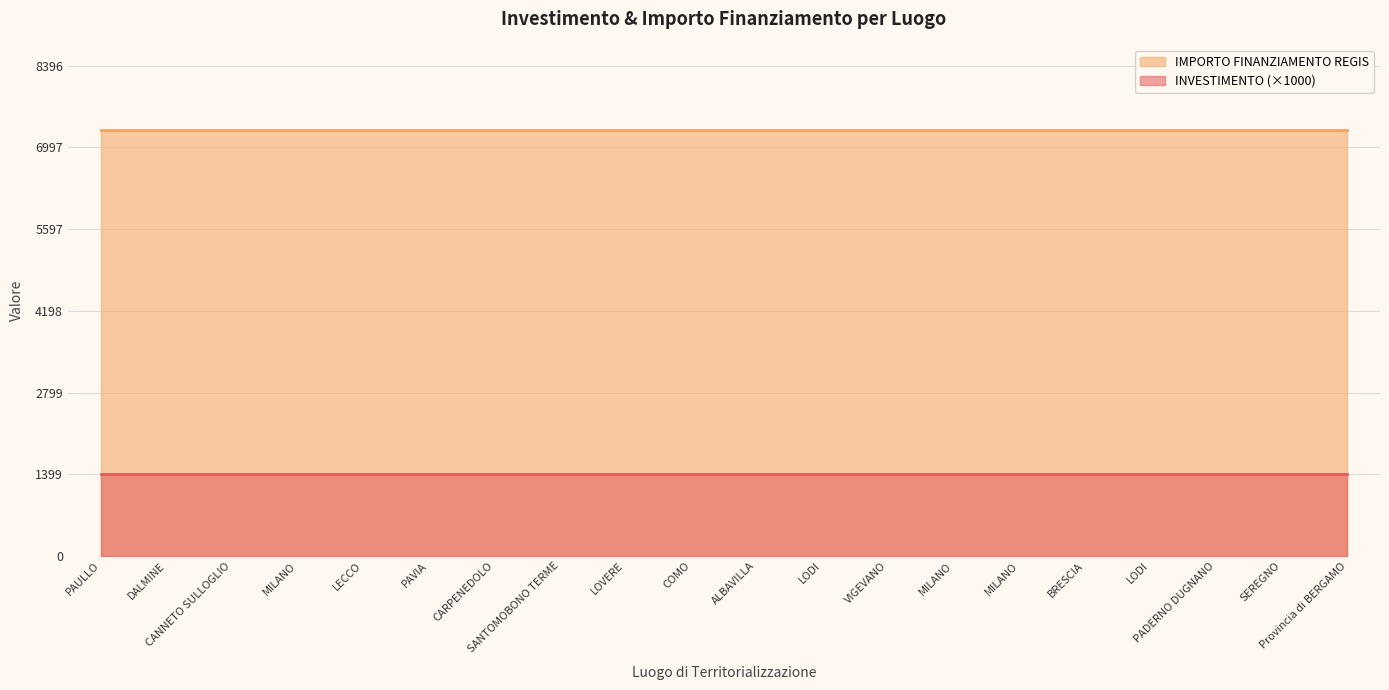

Where is INVESTIMENTO nearest to the value 1?

PAULLO